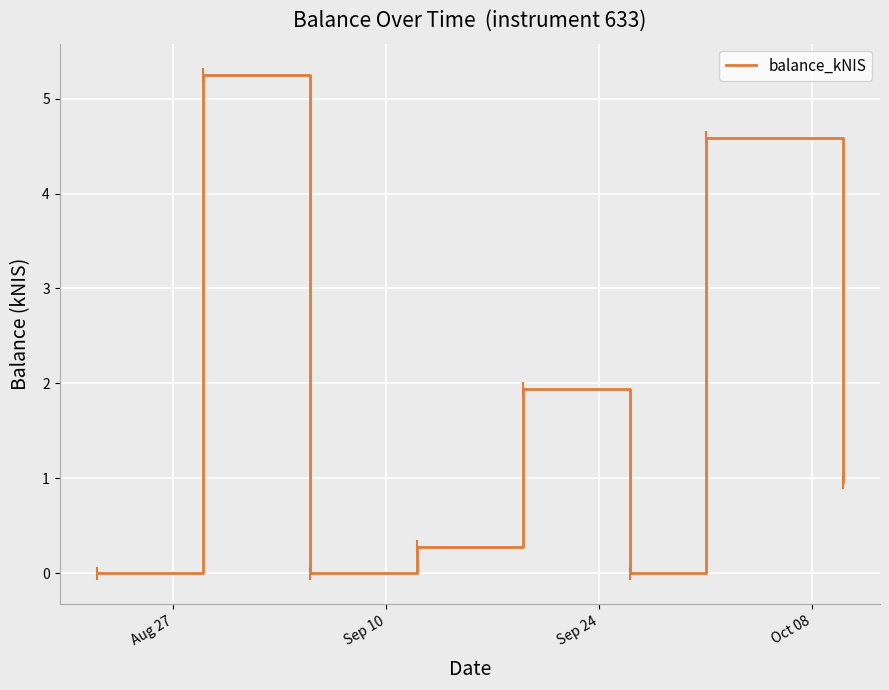

True or false: the data has more than 2 interior local peaks.

True